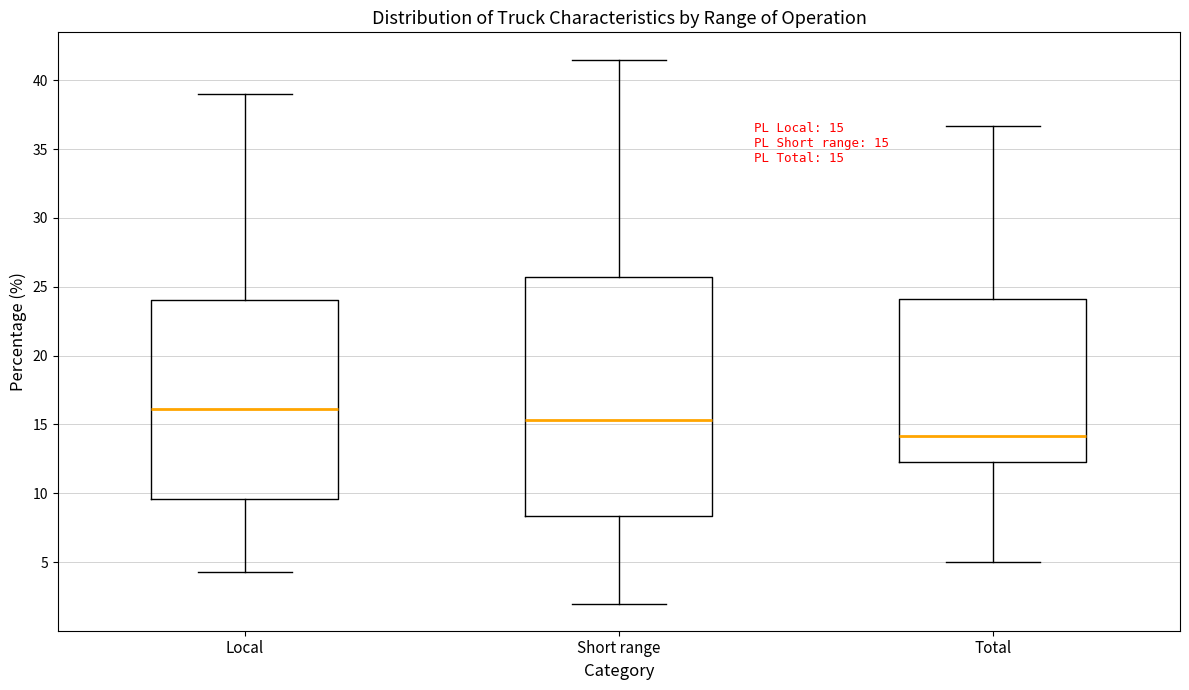

Which box's median line is the highest?

Local